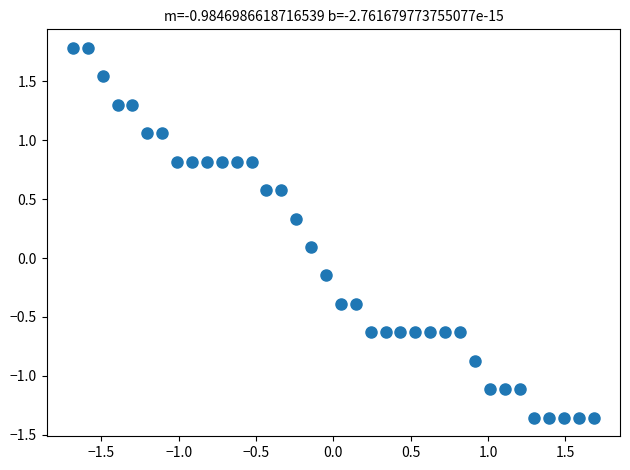

What is the range of X values (max minus min)?

3.4